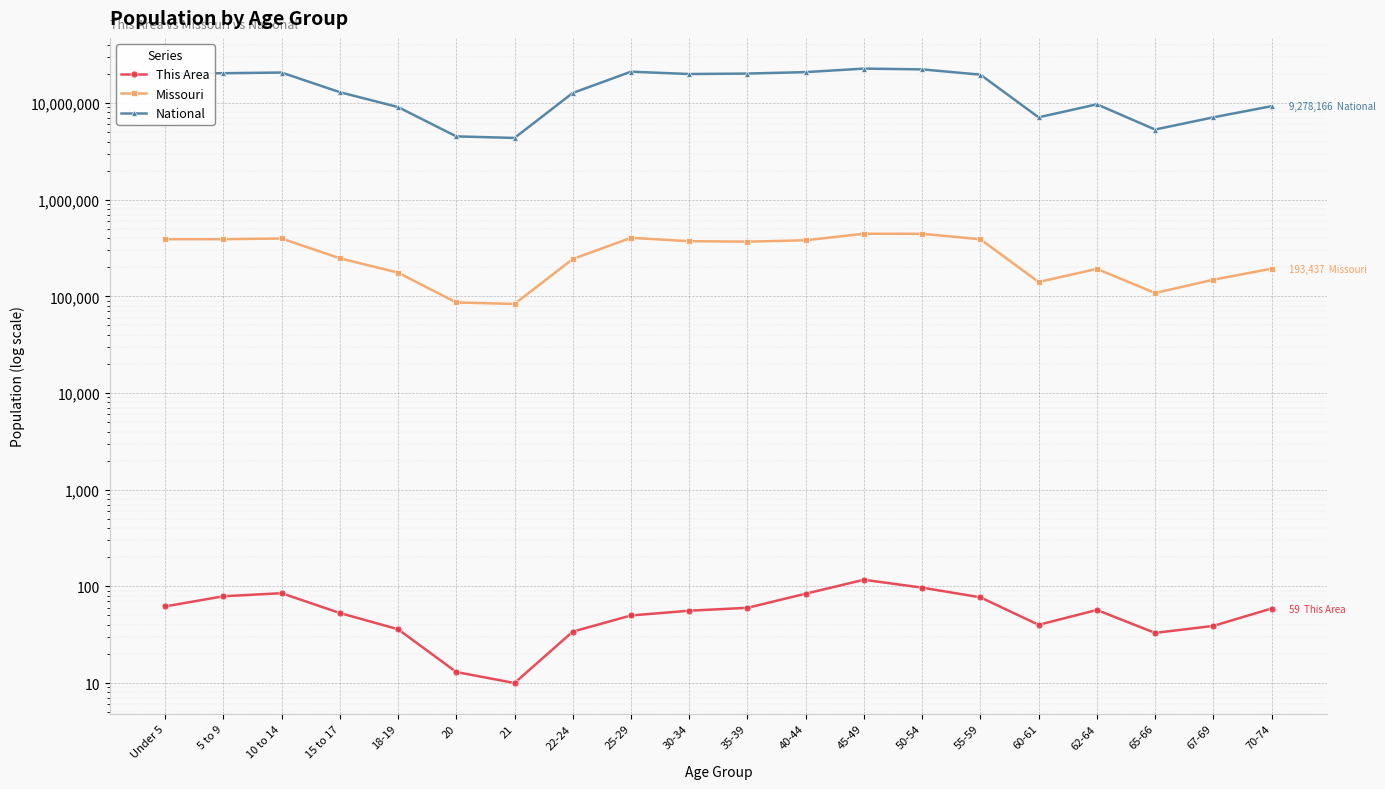

At which category does National reach its first local valley?

21